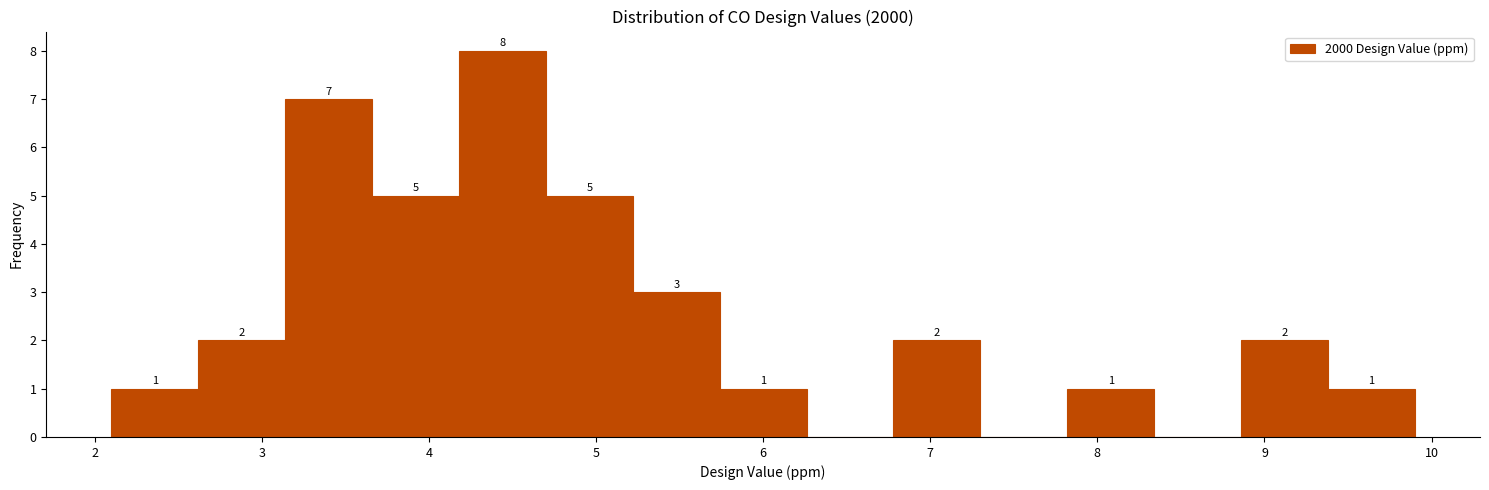

Over which range of the x-axis is the bar tallest?

4.18 to 4.70